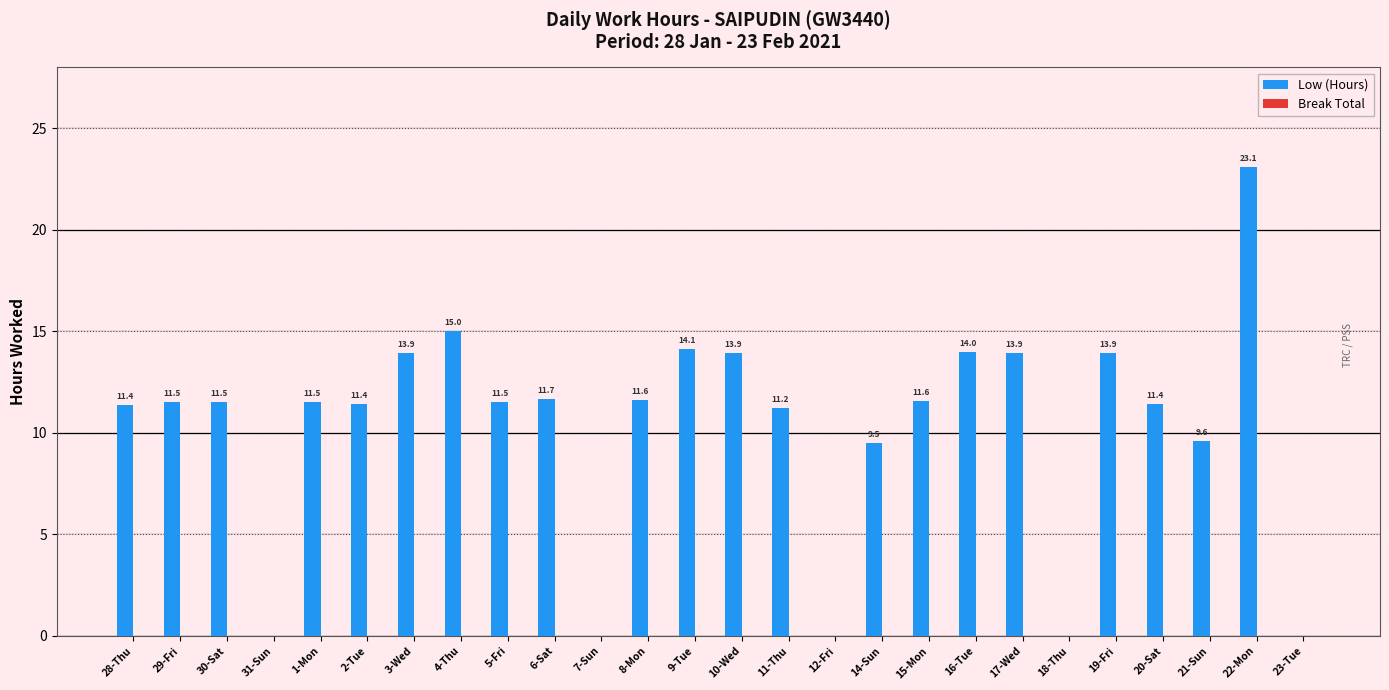

What value does the data have at 6-Sat?

11.7